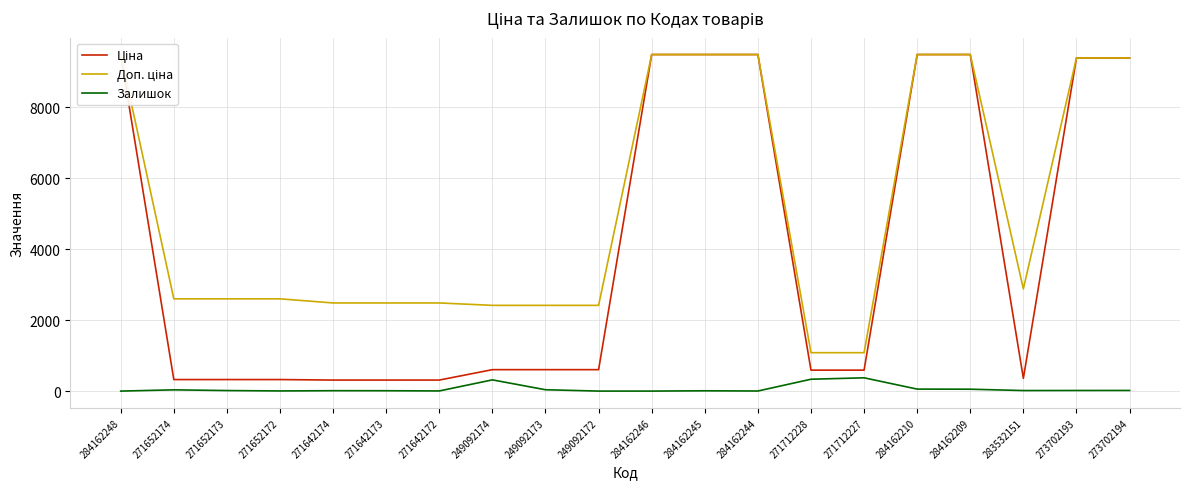

What is the difference between the Залишок values at 249092174 and 283532151?

301